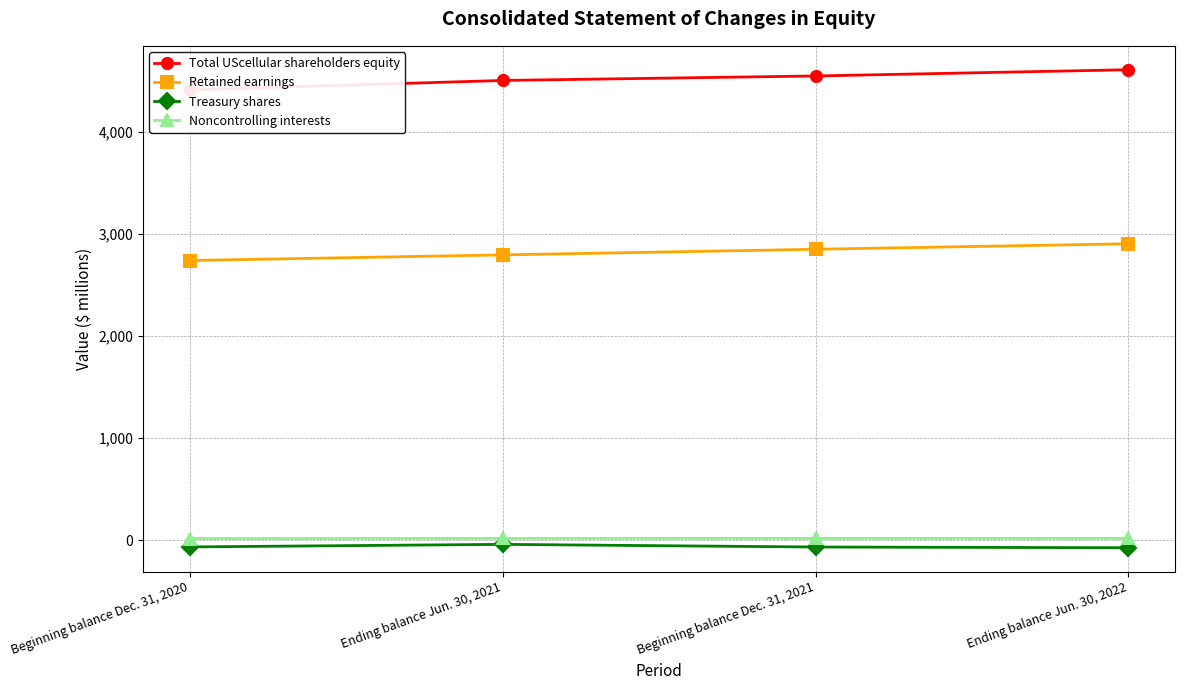

True or false: Noncontrolling interests and Treasury shares cross at least once.

False